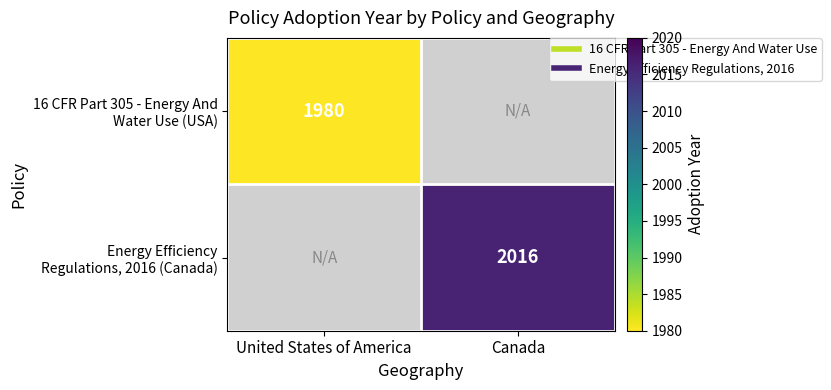

Rank the series by their average value, from lowest to highest.

16 CFR Part 305 - Energy And Water Use (USA), Energy Efficiency Regulations, 2016 (Canada)